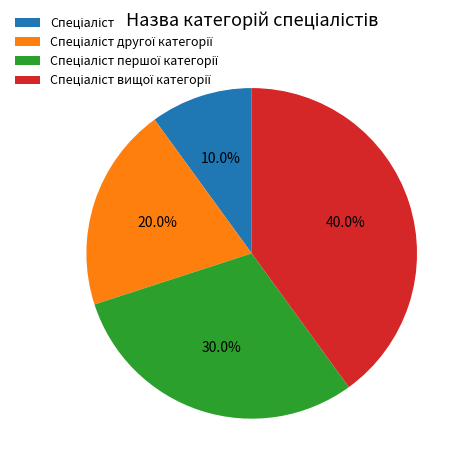

Is there a majority slice in this chart?

No